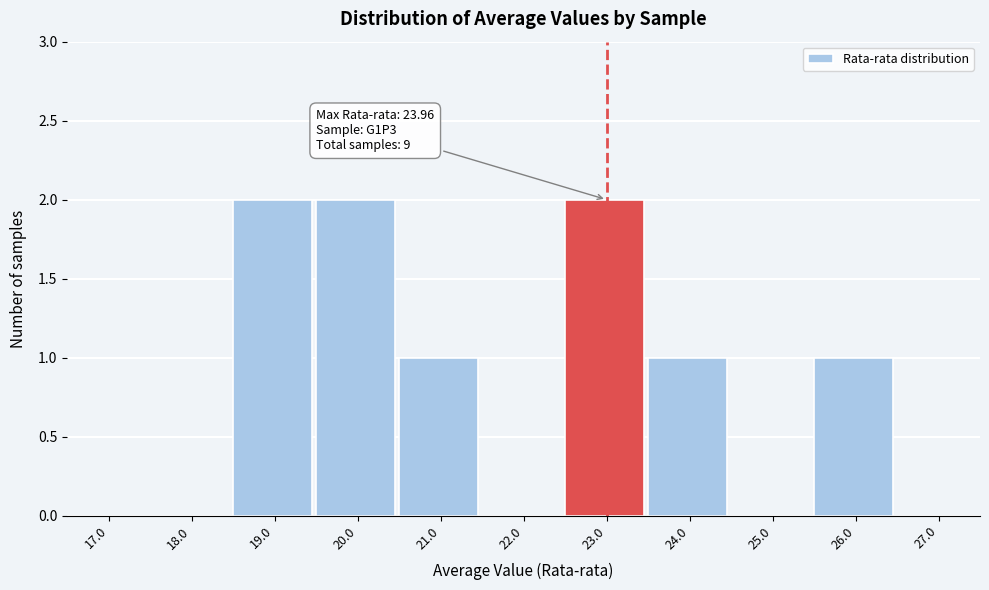

Reading left to right, transcribe all the data shown in this chart.

17.0=0	18.0=0	19.0=2	20.0=2	21.0=1	22.0=0	23.0=2	24.0=1	25.0=0	26.0=1	27.0=0